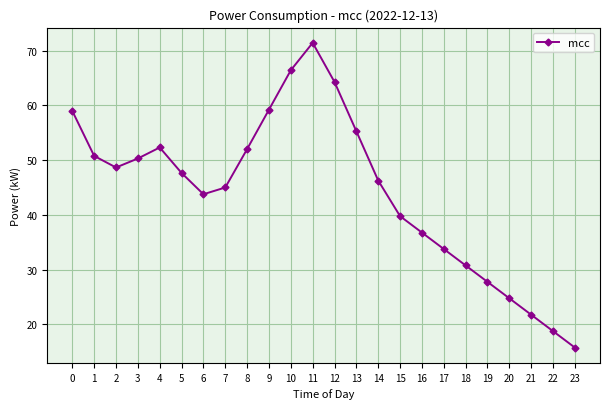

What is the sum of all values?

1061.8